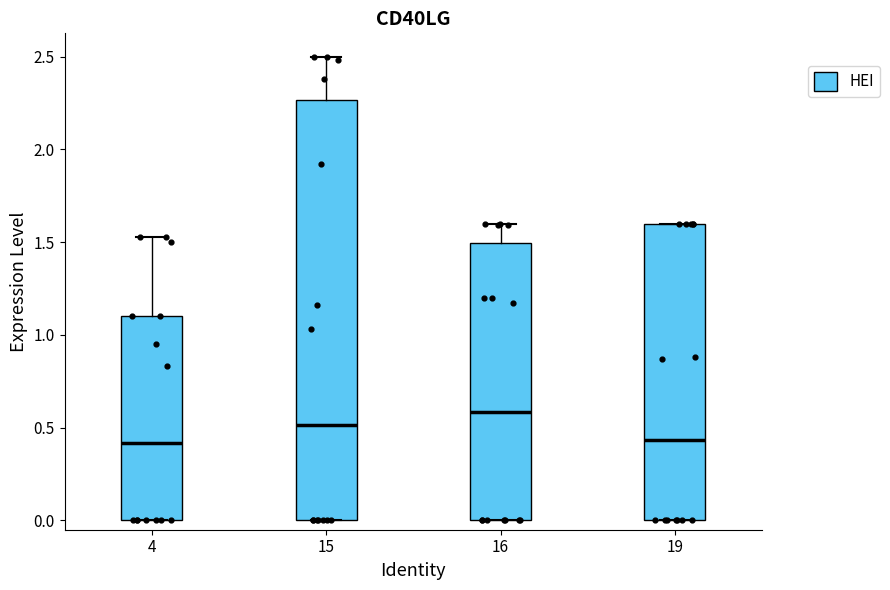

Reading left to right, read every box against the y-axis: the position of its median line, the range the box covers, and the ends of its whiskers. The values are not printed on the chart, so give them approximately, as read against the axis.

4: median 0.40, box 0.00 to 1.10, whiskers 0.00 to 1.55
15: median 0.50, box 0.00 to 2.25, whiskers 0.00 to 2.50
16: median 0.60, box 0.00 to 1.50, whiskers 0.00 to 1.60
19: median 0.45, box 0.00 to 1.60, whiskers 0.00 to 1.60